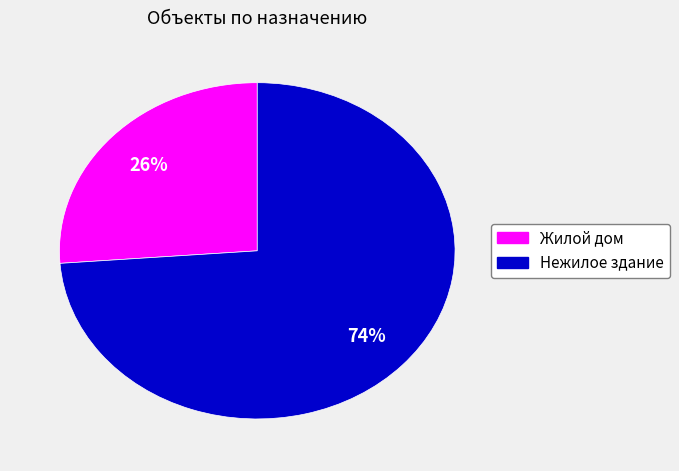

To the nearest percent, what is the difference between the largest and smallest slice percentages?

48%